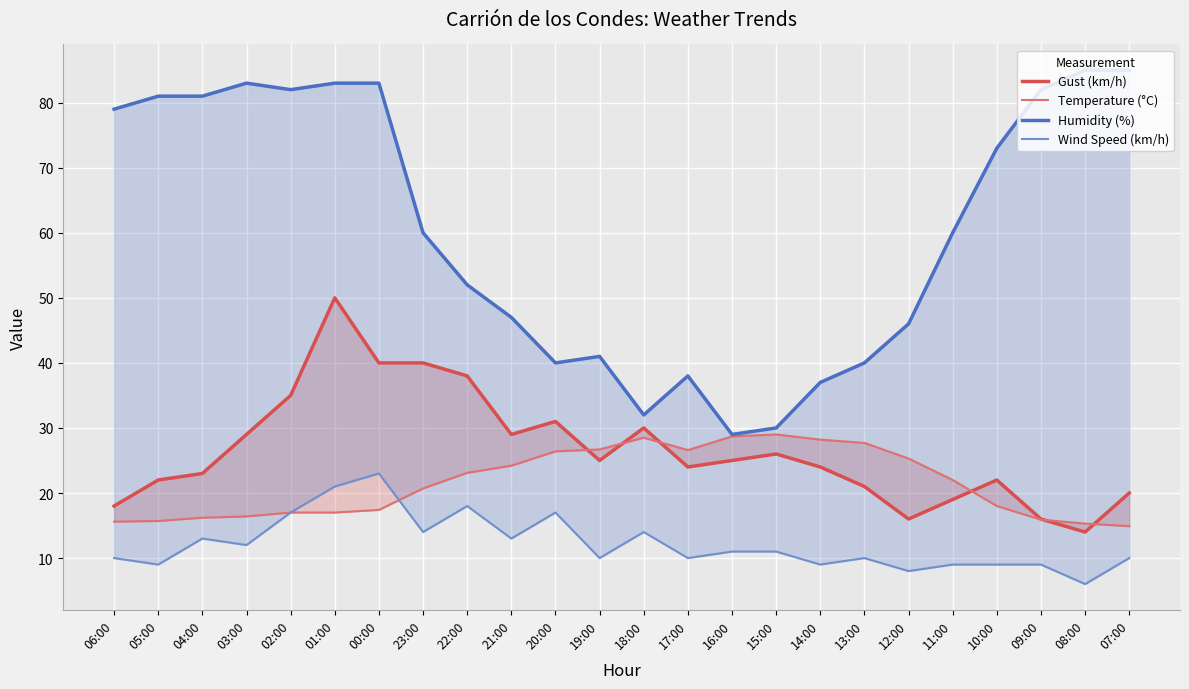

Which series has the largest total across all categories?

Humidity (%)